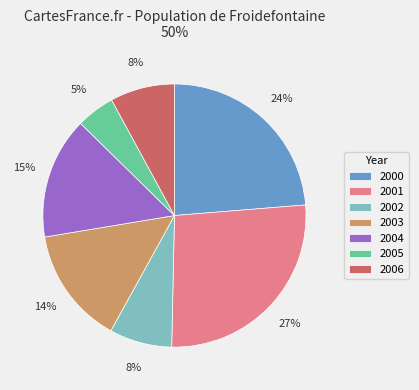

To the nearest percent, what is the difference between the largest and smallest slice percentages?

22%